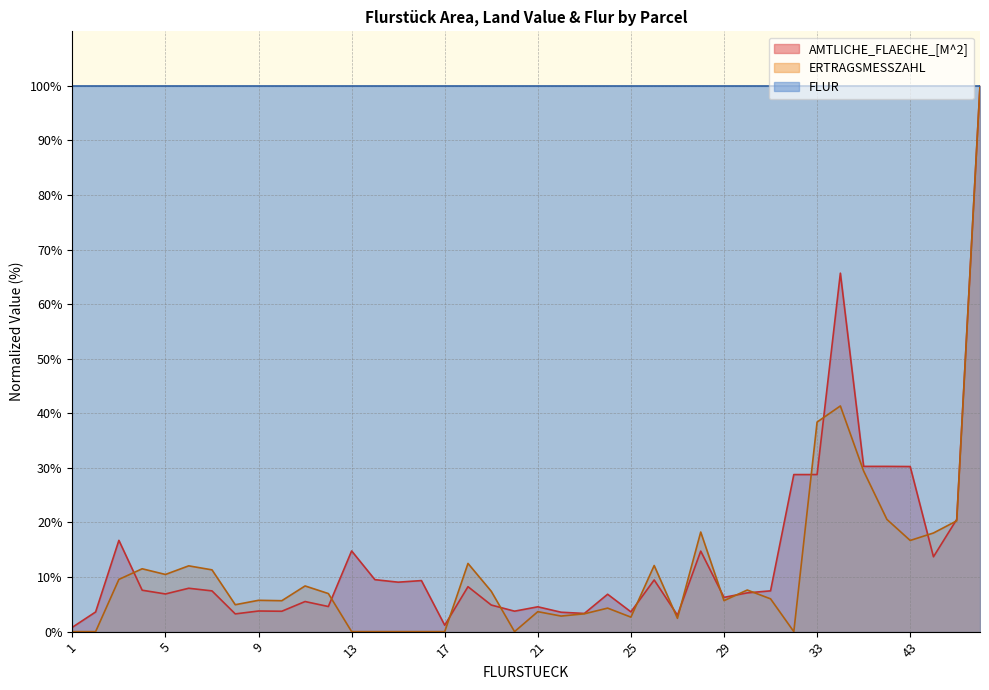

Which series has the largest total across all categories?

FLUR